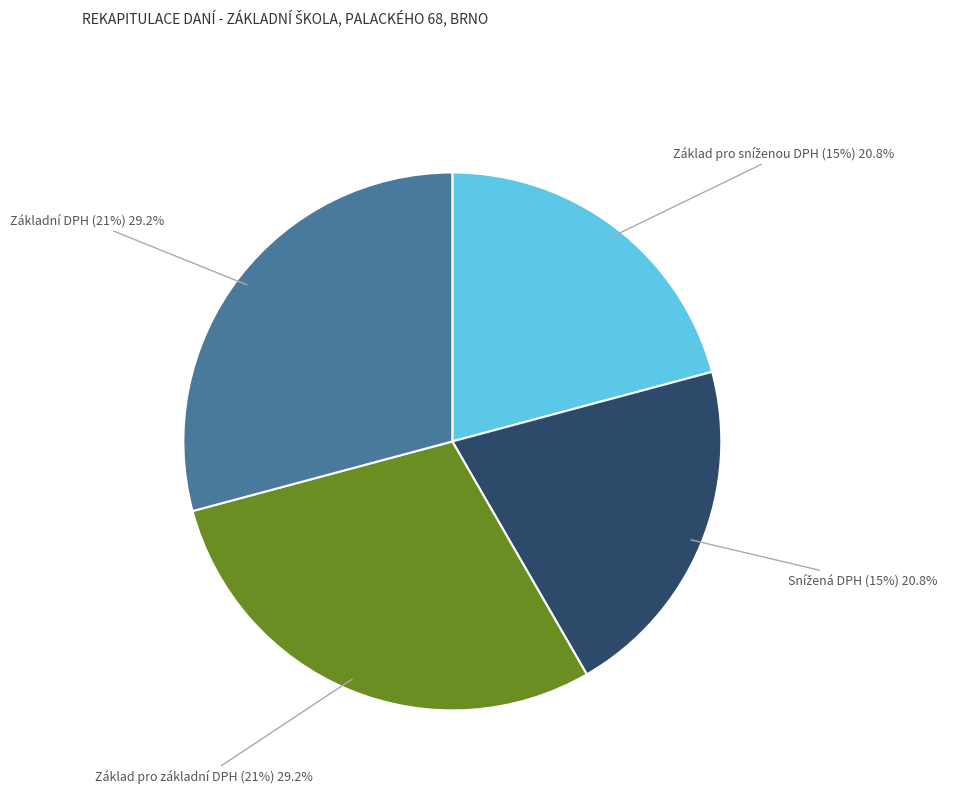

What is the largest slice in the pie chart?

Základ pro základní DPH (21%)